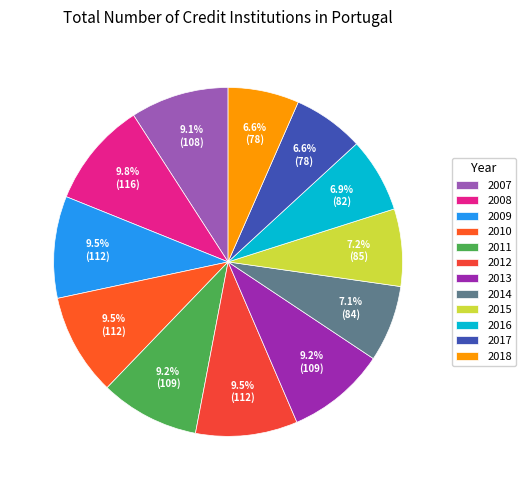

What is the largest slice in the pie chart?

2008